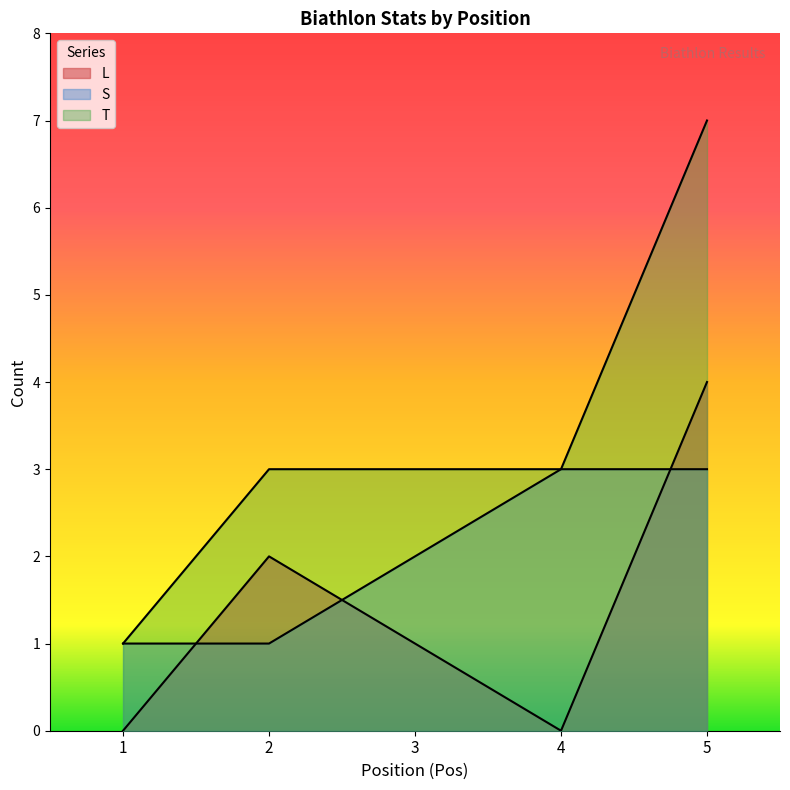

What is the maximum value shown in the chart?

7